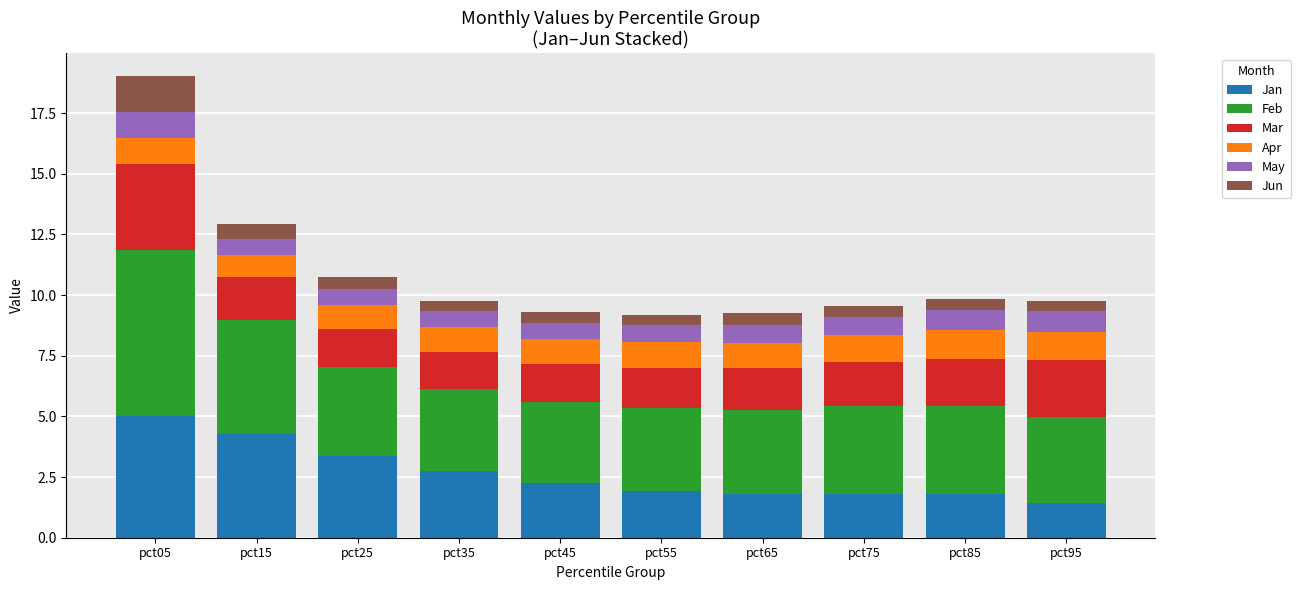

What is the average value of the Jan series?

2.6